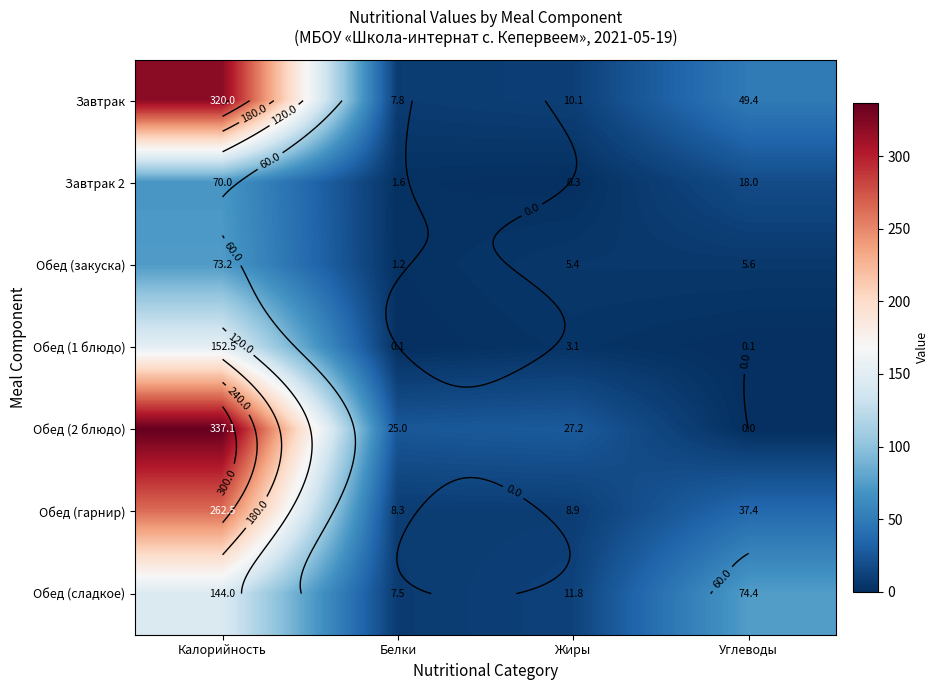

At which label does Завтрак 2 reach its peak?

Калорийность